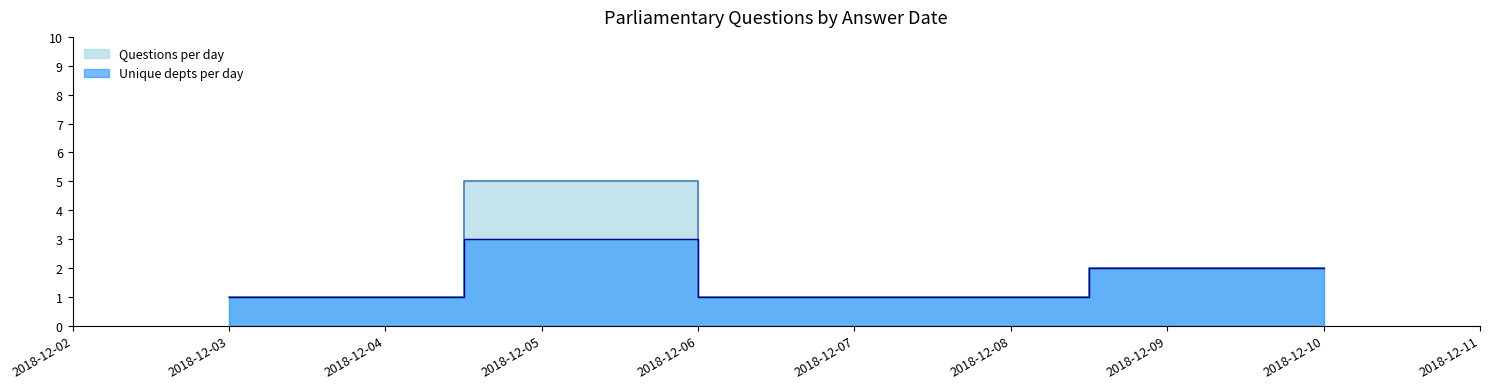

True or false: Questions per day and Unique depts per day intersect in this chart.

False